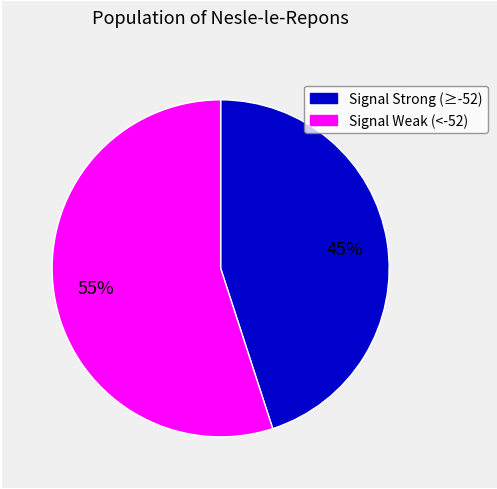

To the nearest percent, what is the average slice percentage?

50%